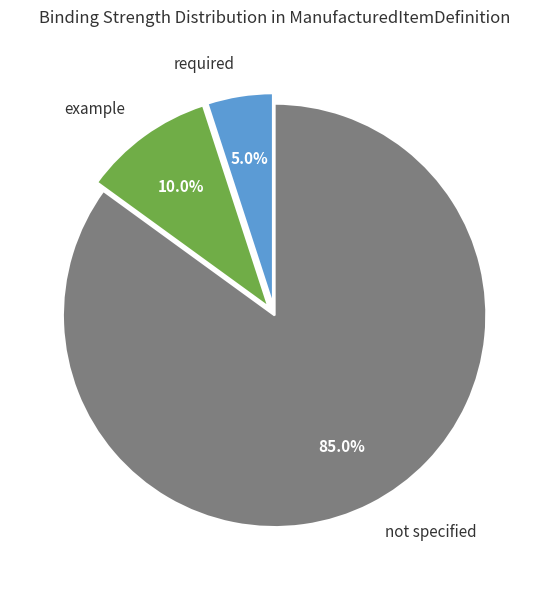

Which slice is the largest?

not specified